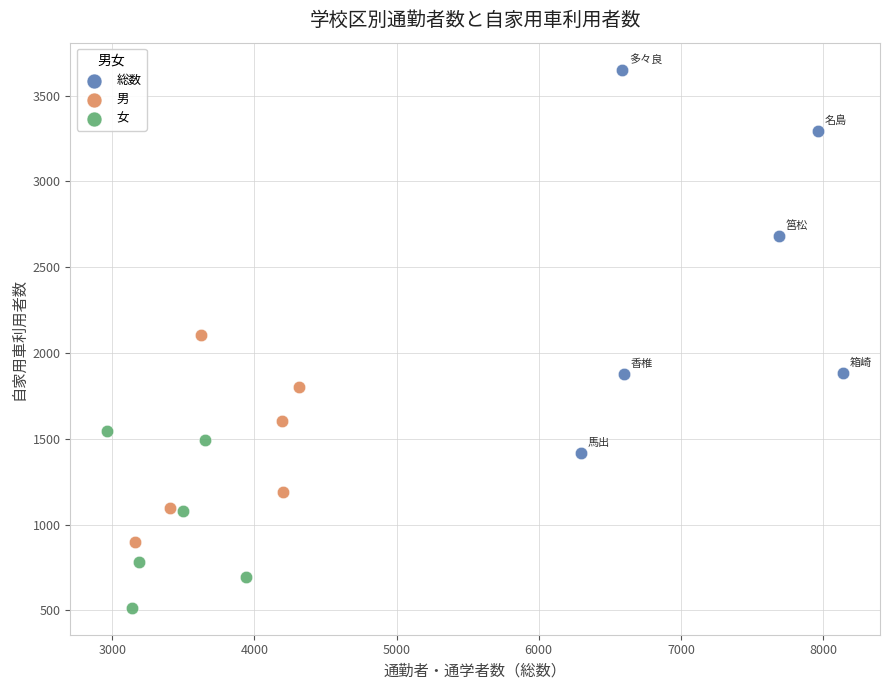

Which series reaches the minimum Y coordinate?

女